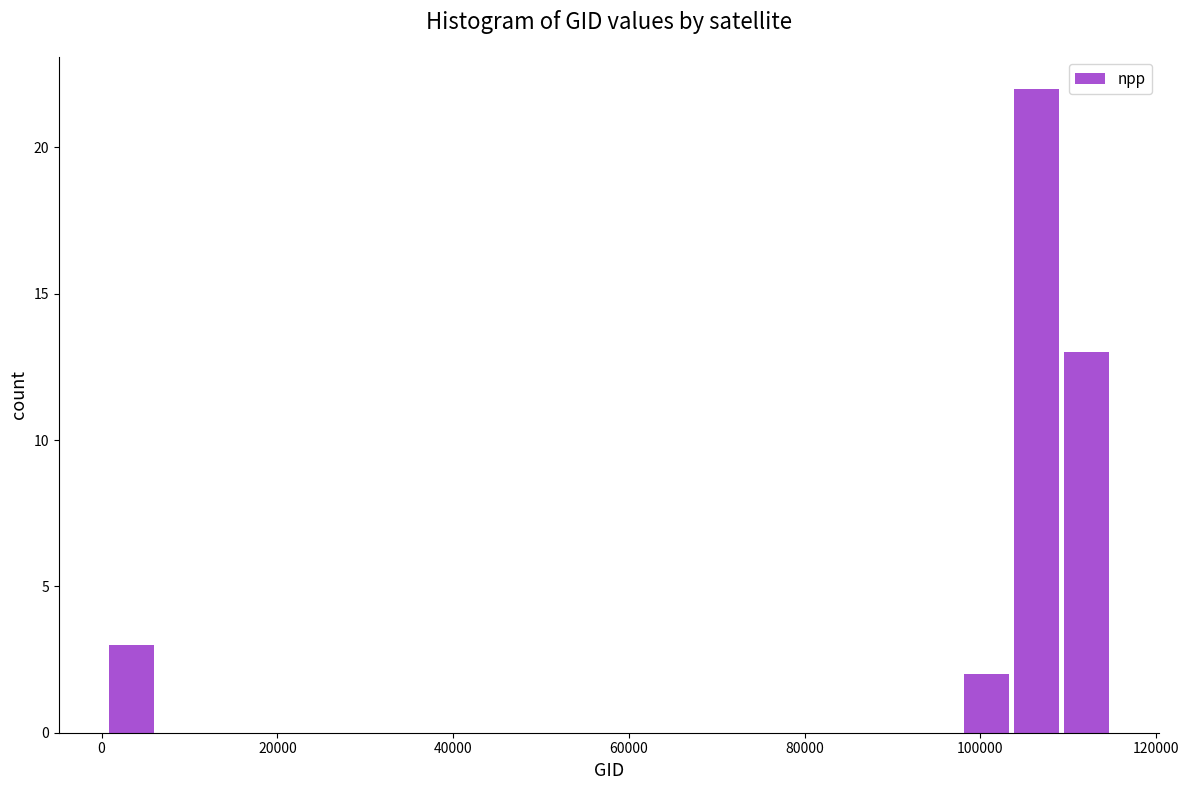

Read against the x-axis, roughly where is the centre of the tallest bar?

106000